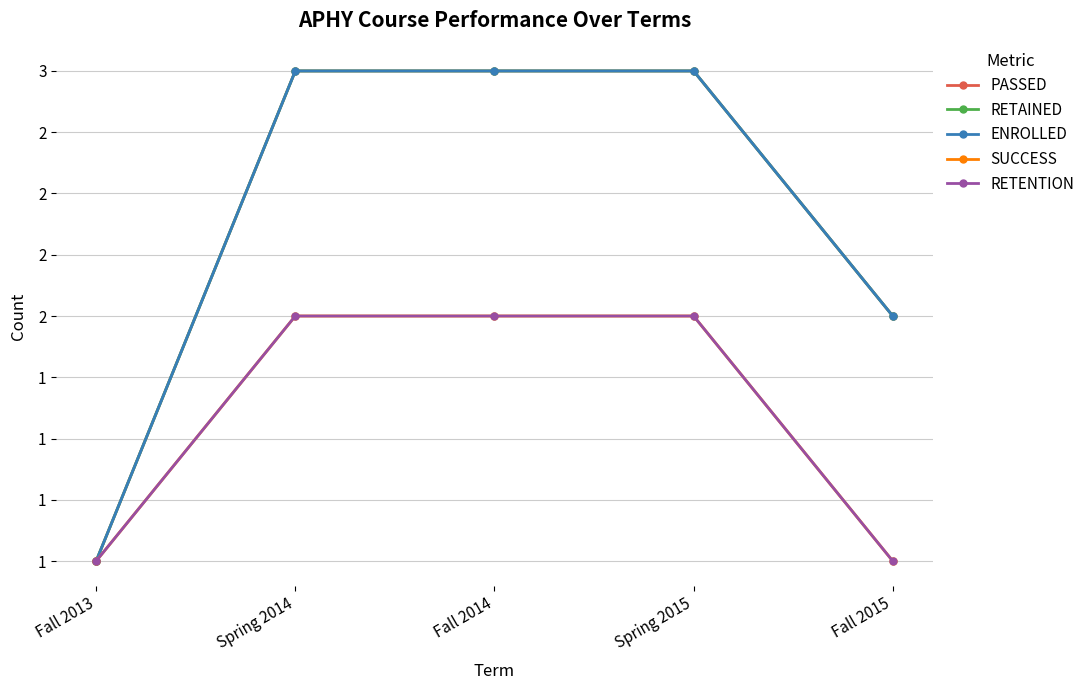

Does the chart have visible grid lines?

Yes